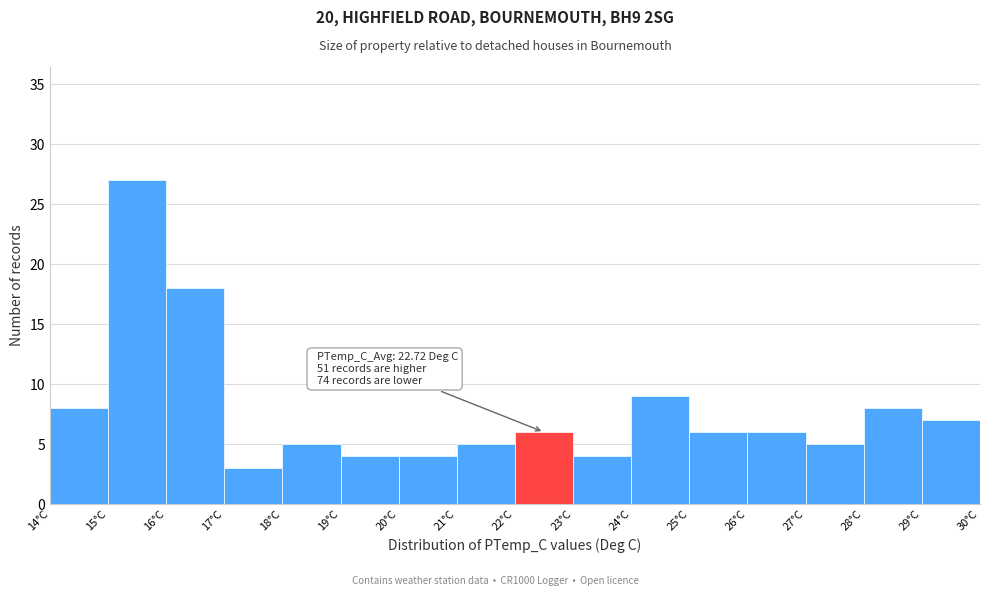

Over which range of the x-axis is the bar tallest?

15 to 16